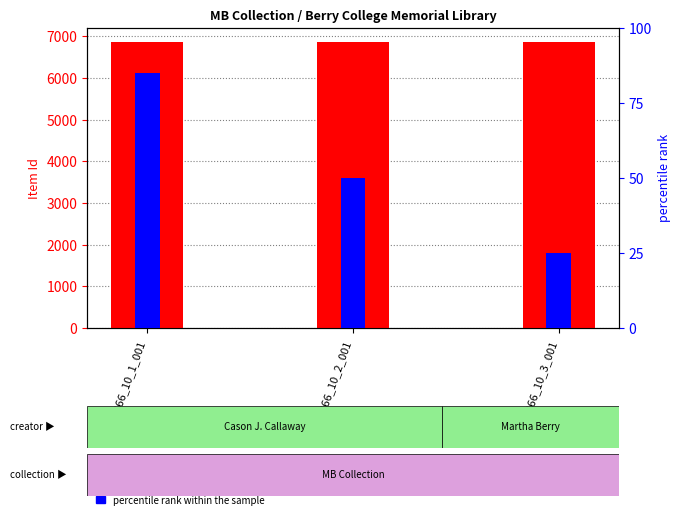

What is the label of the 3rd bar from the left?

MB66_10_3_001